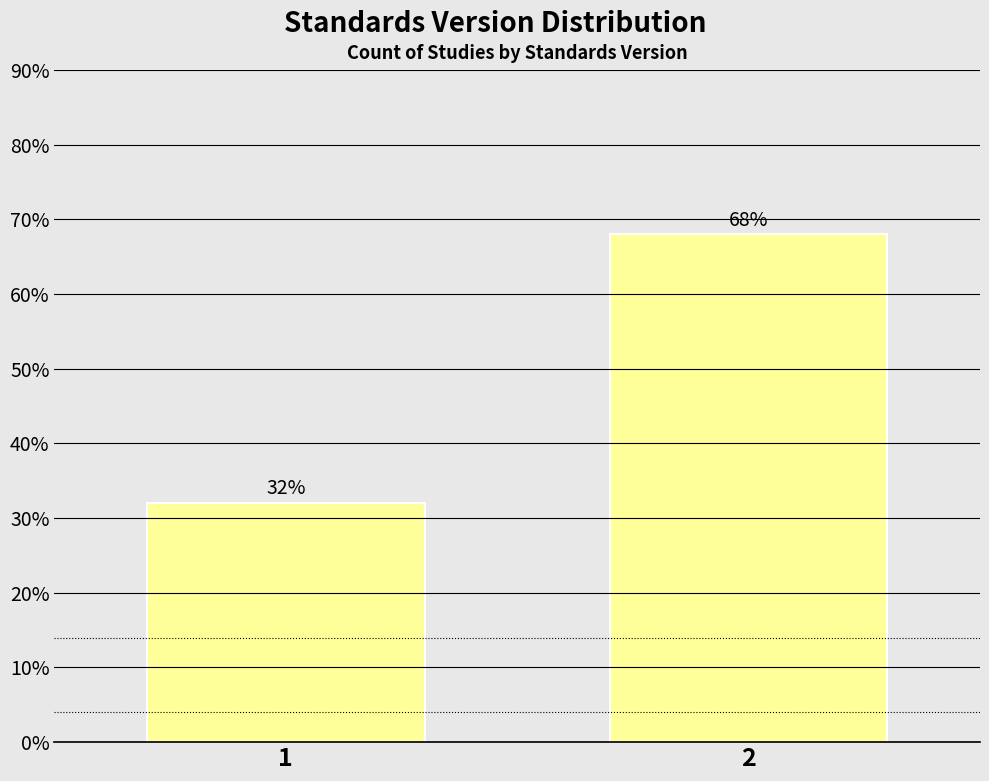

Reading left to right, transcribe all the data shown in this chart.

32	68